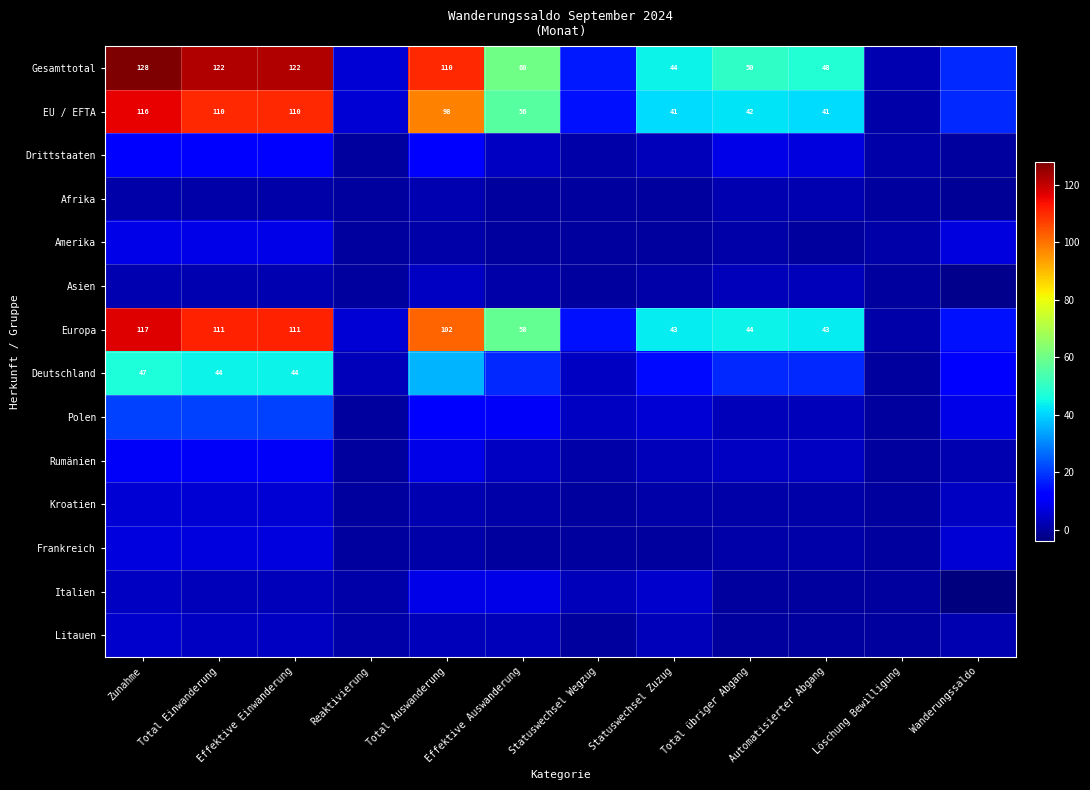

How many distinct data groups are displayed?

14